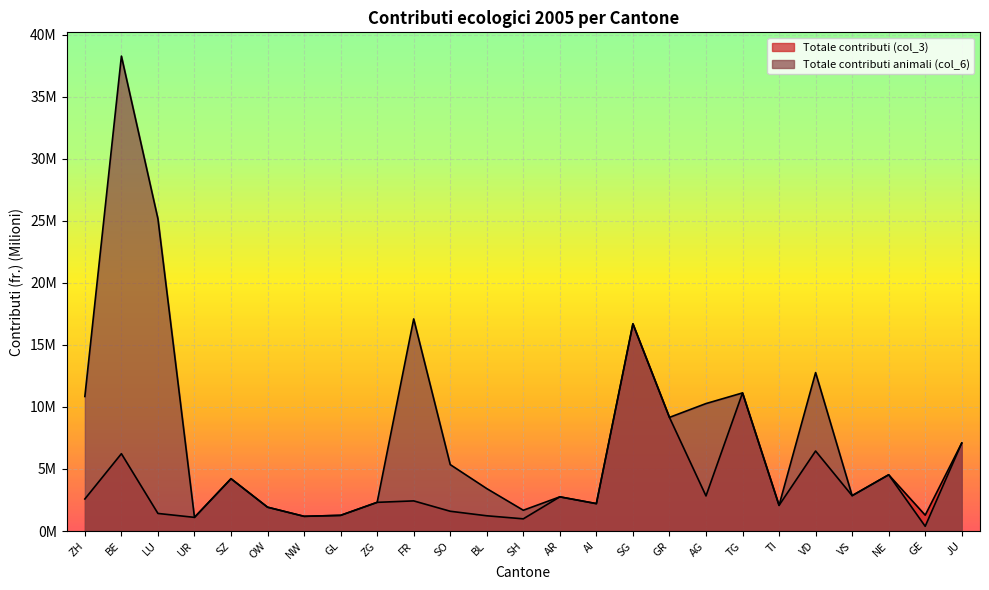

In Totale contributi (col_3), how many points are lower than both neighbors (excluding endpoints)?

8